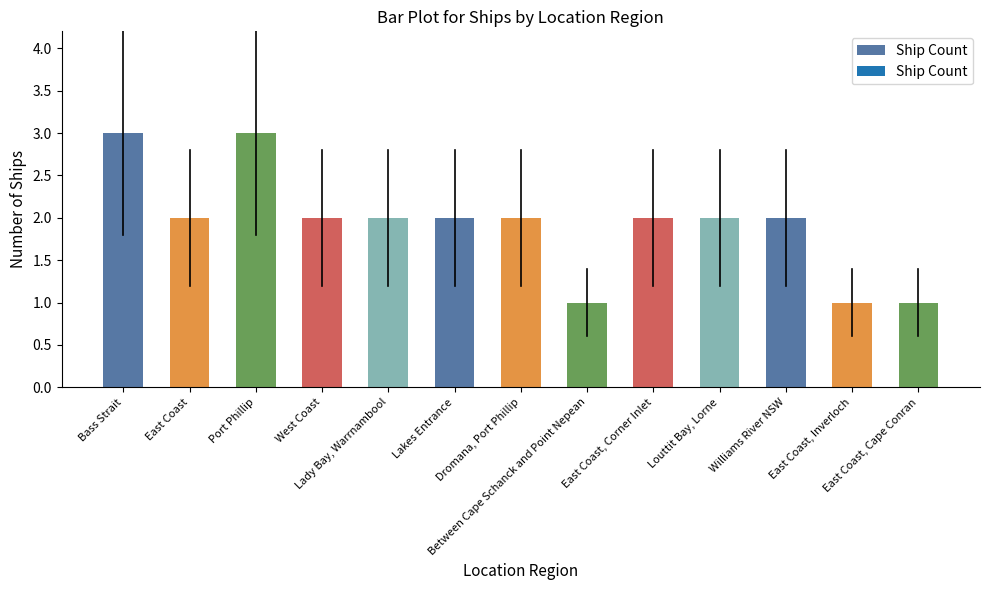

Which has a higher value, Bass Strait or Louttit Bay, Lorne?

Bass Strait